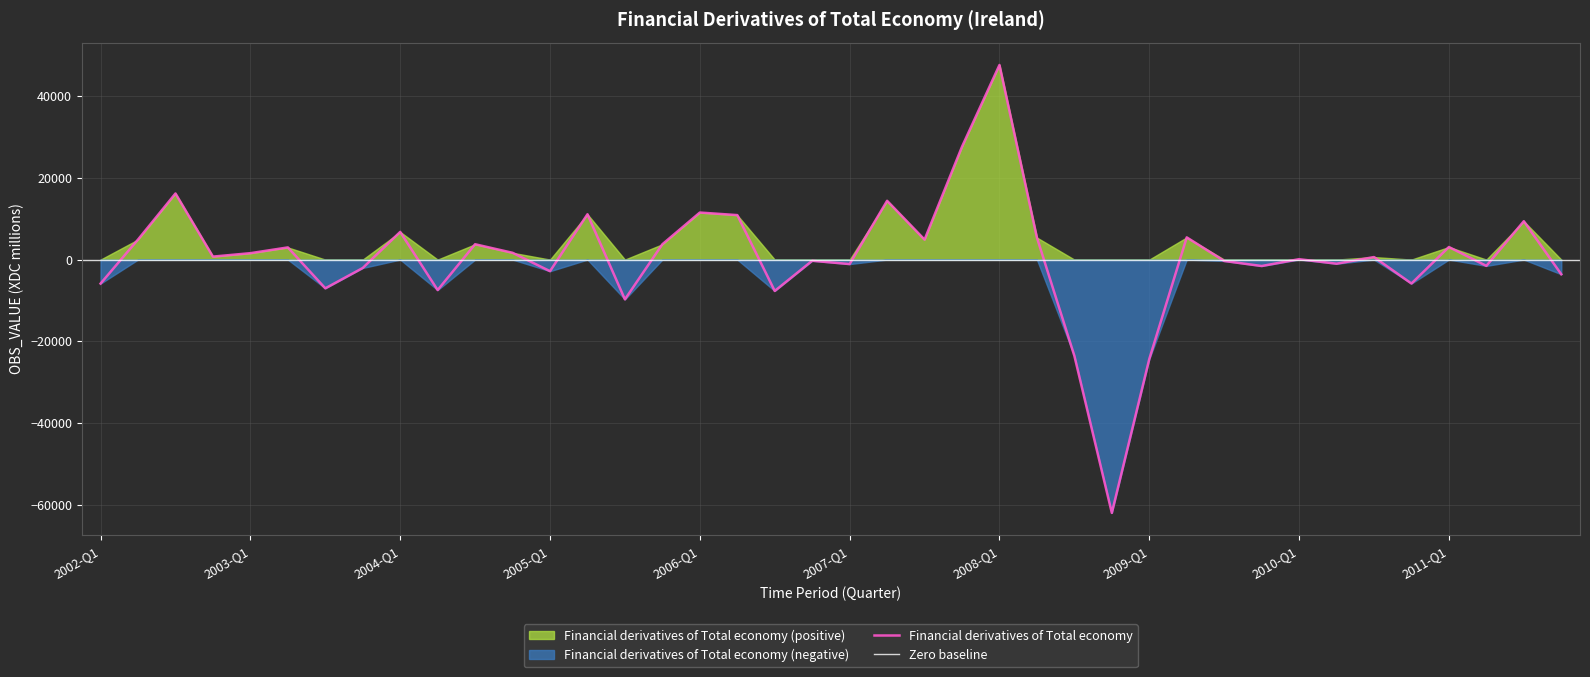

The value at 2005-Q2 is 17580. True or false?

False